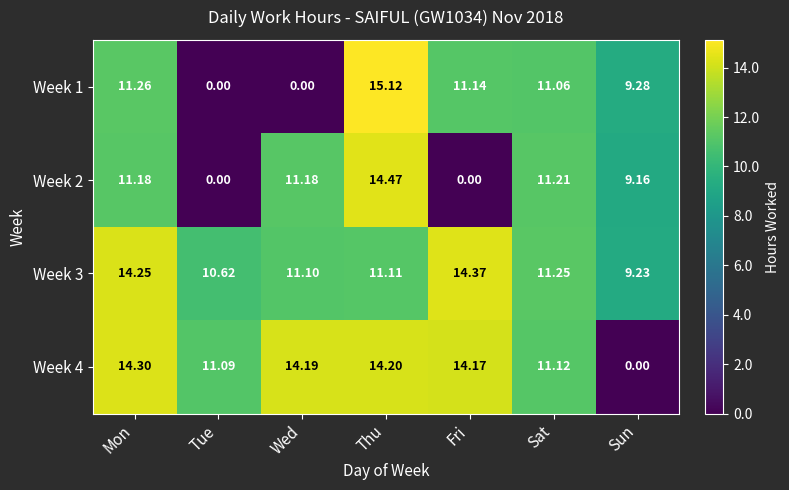

How many values in the Week 1 series exceed 11?

4